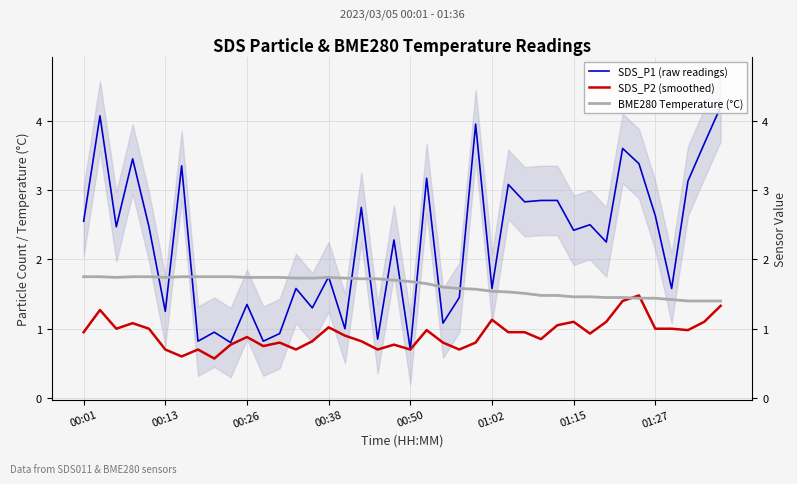

List the series in order of their overall mean, highest first.

SDS_P1 (raw readings), BME280 Temperature (°C), SDS_P2 (smoothed)